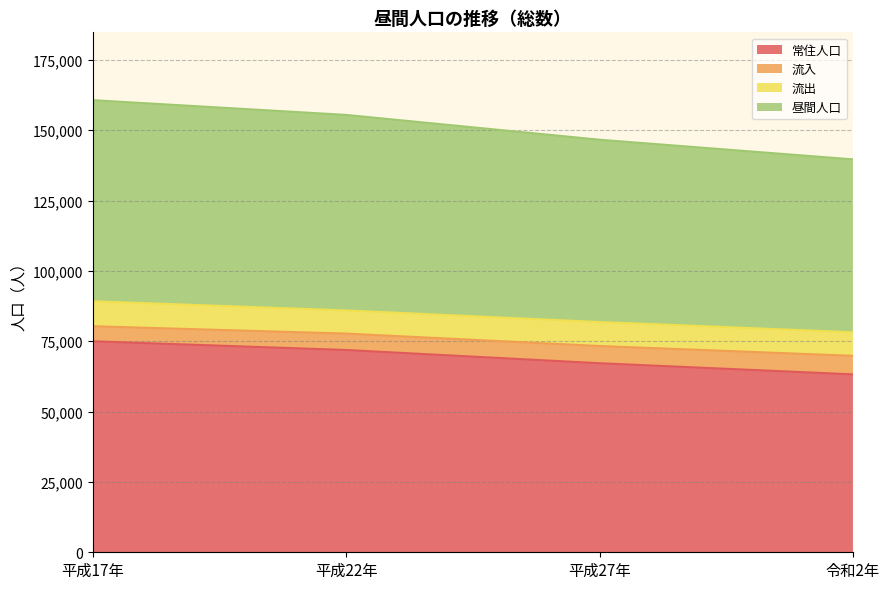

What is the total value across all series at 平成27年?

146614